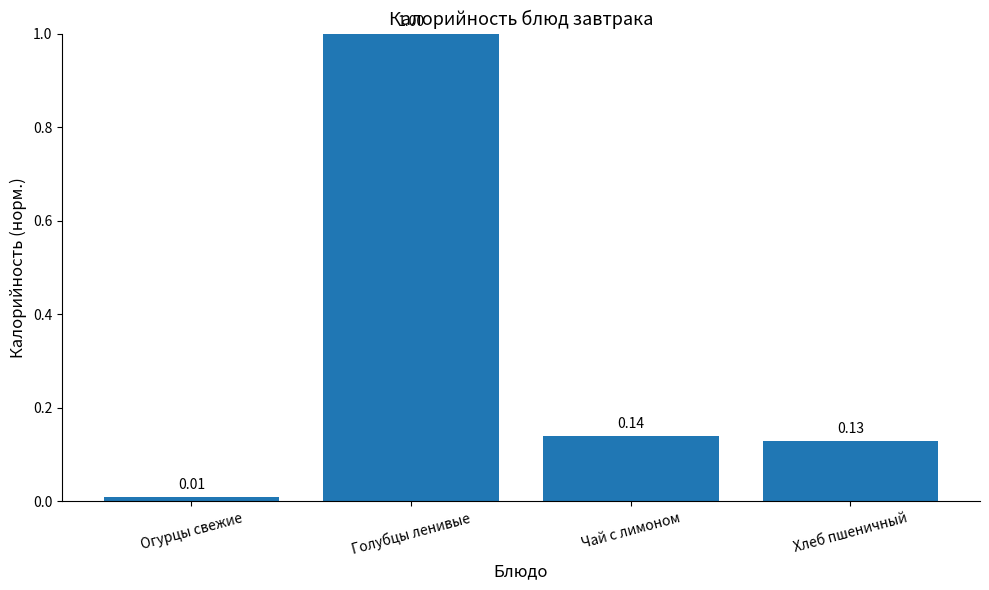

What is the average value?

0.3